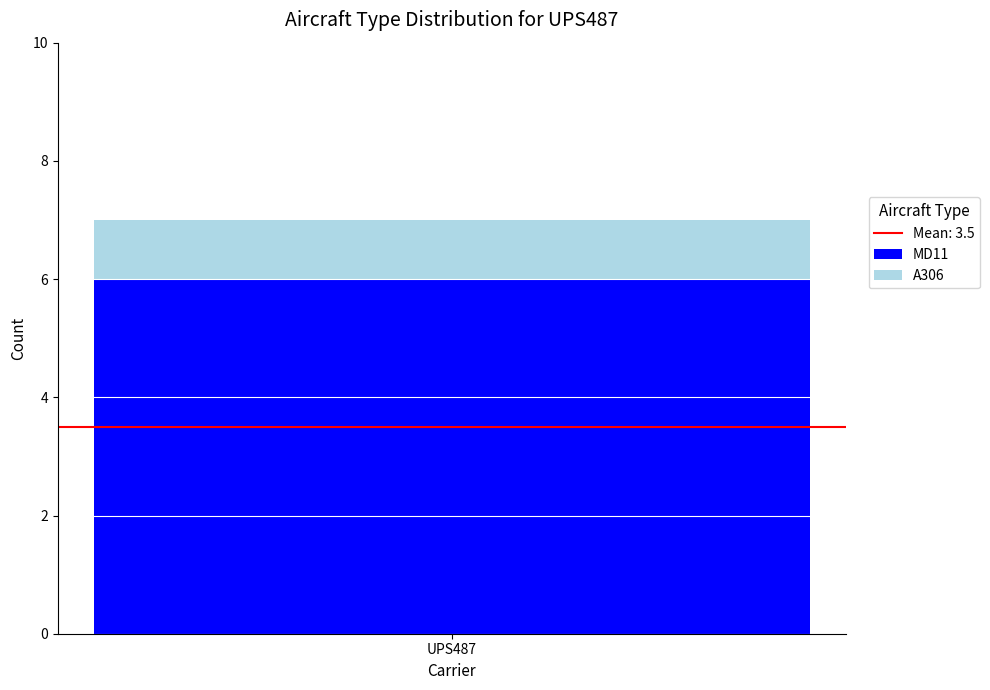

What is the approximate value of MD11 at UPS487?

6